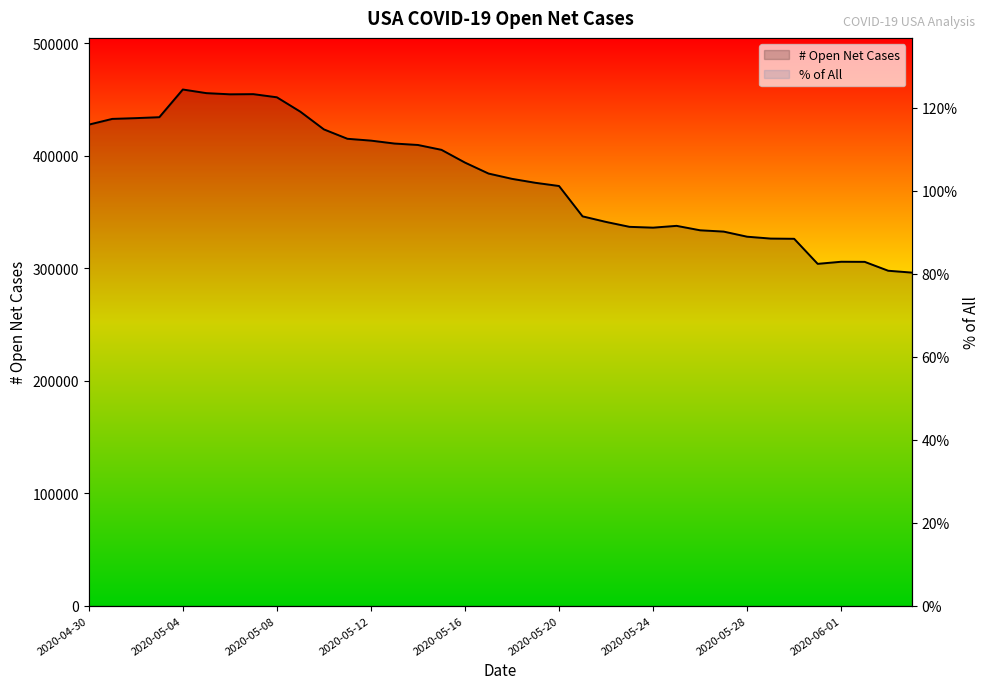

Count the number of categories in the chart.

36